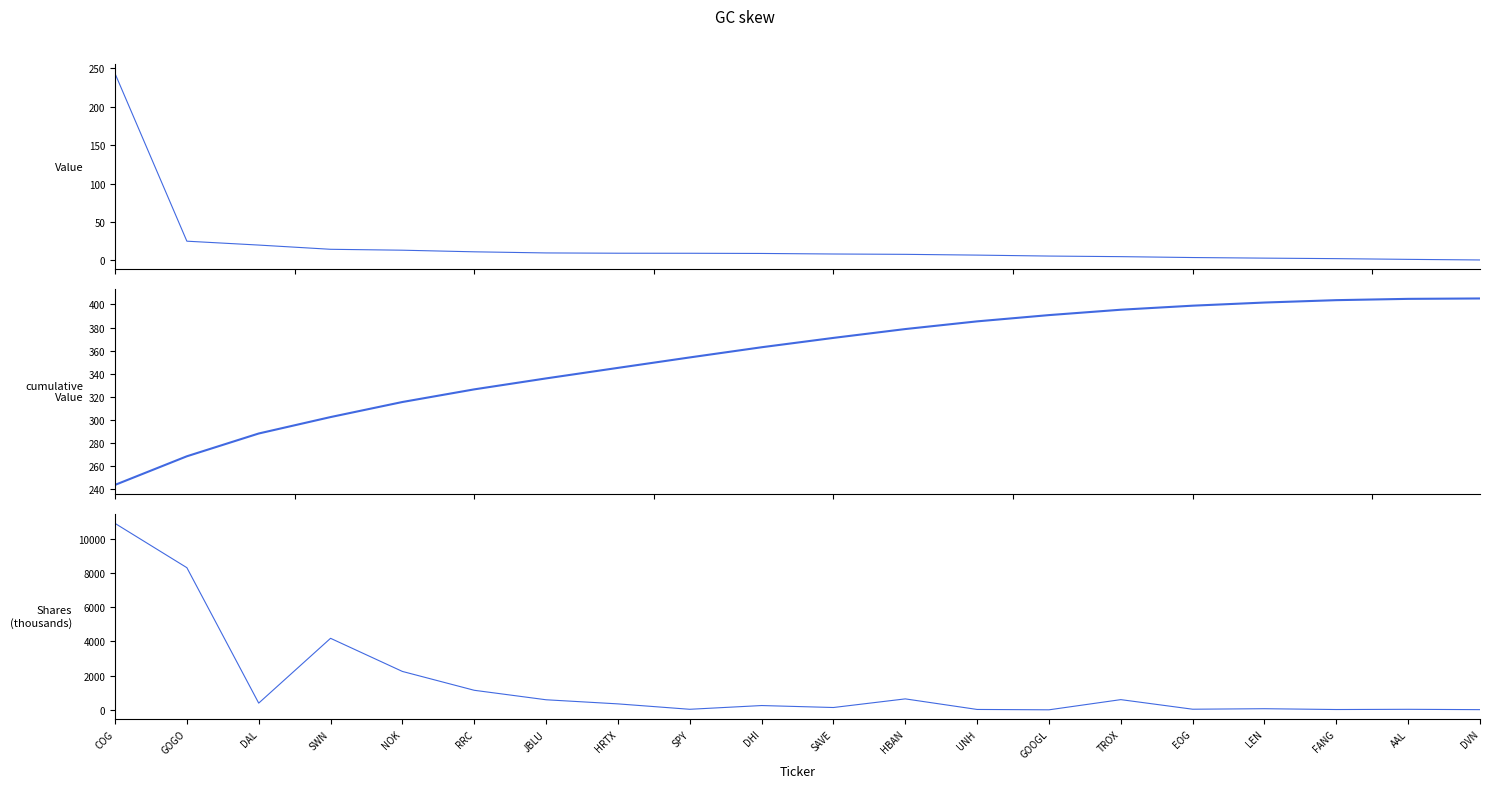

Reading right to left, transcribe all the data shown in this chart.

Value: DVN=0.3	AAL=1.1	FANG=2.1	LEN=2.7	EOG=3.5	TROX=4.7	GOOGL=5.4	UNH=6.7	HBAN=7.7	SAVE=8.1	DHI=8.8	SPY=9.1	HRTX=9.1	JBLU=9.5	RRC=11.0	NOK=13.1	SWN=14.3	DAL=19.8	GOGO=24.8	COG=243.4
cumulative Value: DVN=405.2	AAL=404.9	FANG=403.7	LEN=401.7	EOG=398.9	TROX=395.4	GOOGL=390.8	UNH=385.3	HBAN=378.7	SAVE=371.0	DHI=362.9	SPY=354.0	HRTX=345.0	JBLU=335.8	RRC=326.3	NOK=315.3	SWN=302.3	DAL=288.0	GOGO=268.3	COG=243.4
Shares or principal amount: DVN=15.0	AAL=35.0	FANG=22.3	LEN=69.7	EOG=40.2	TROX=600.1	GOOGL=5.2	UNH=26.8	HBAN=643.9	SAVE=140.1	DHI=254.8	SPY=36.3	HRTX=352.1	JBLU=592.1	RRC=1146.1	NOK=2246.6	SWN=4180.9	DAL=396.1	GOGO=8305.0	COG=10891.3